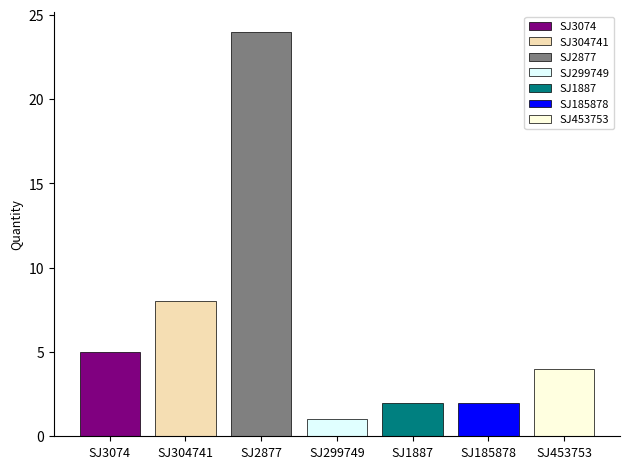

What is the maximum value shown in the chart?

24